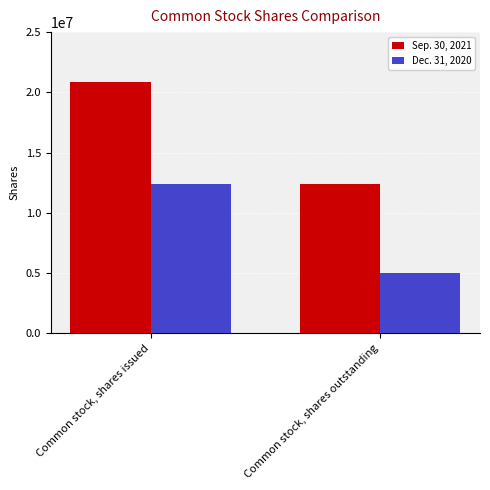

Rank the series by their average value, from lowest to highest.

Dec. 31, 2020, Sep. 30, 2021